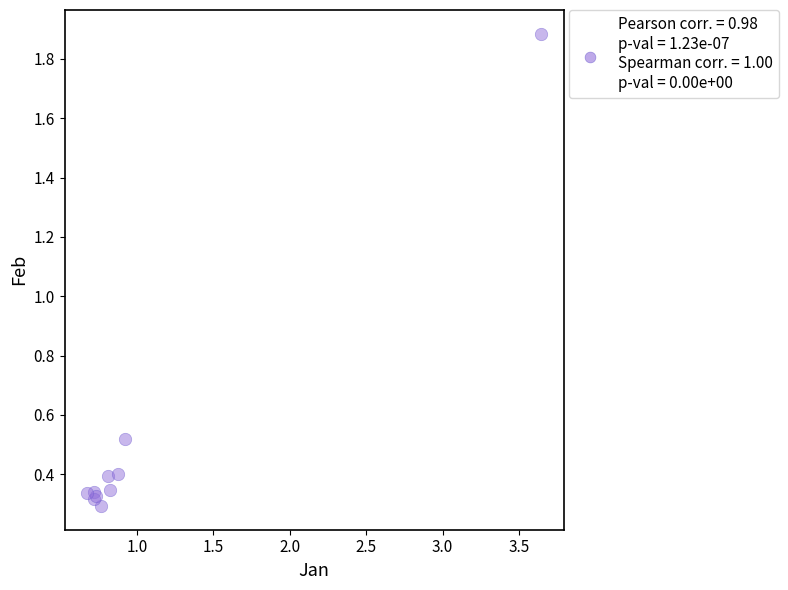

What Y value in the scatter plot is closest to 1?

0.5